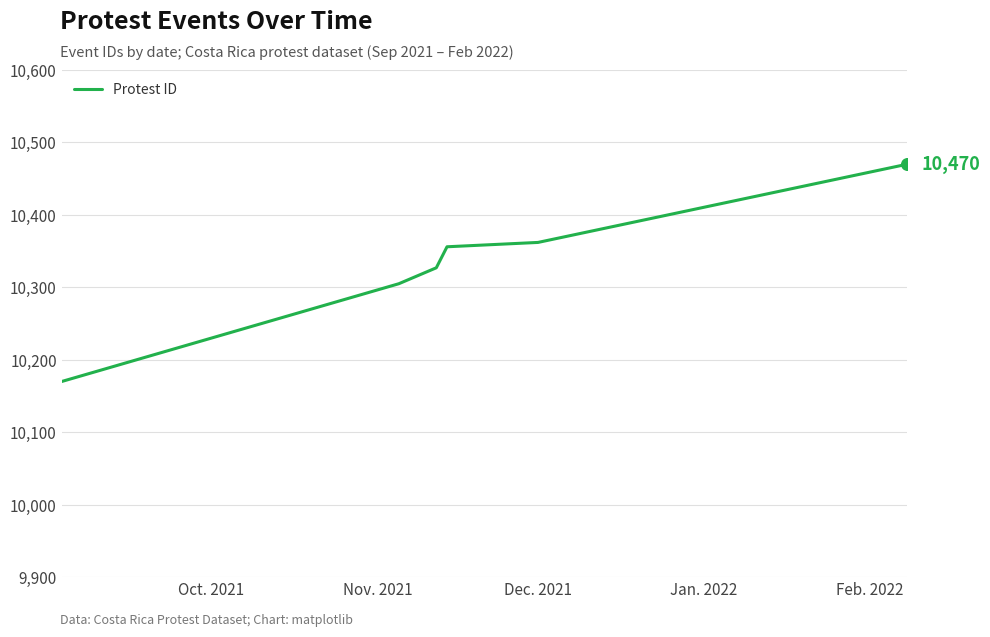

What is the minimum value shown in the chart?

10170